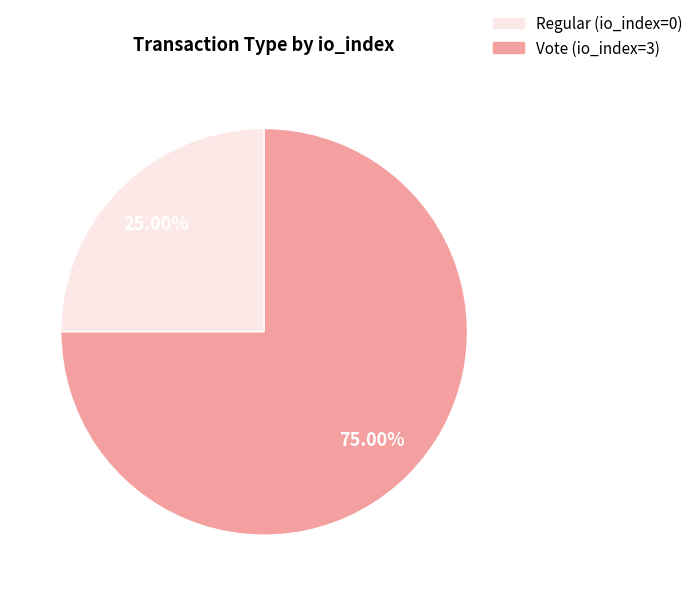

Rank the categories by value from highest to lowest.

Vote (io_index=3), Regular (io_index=0)